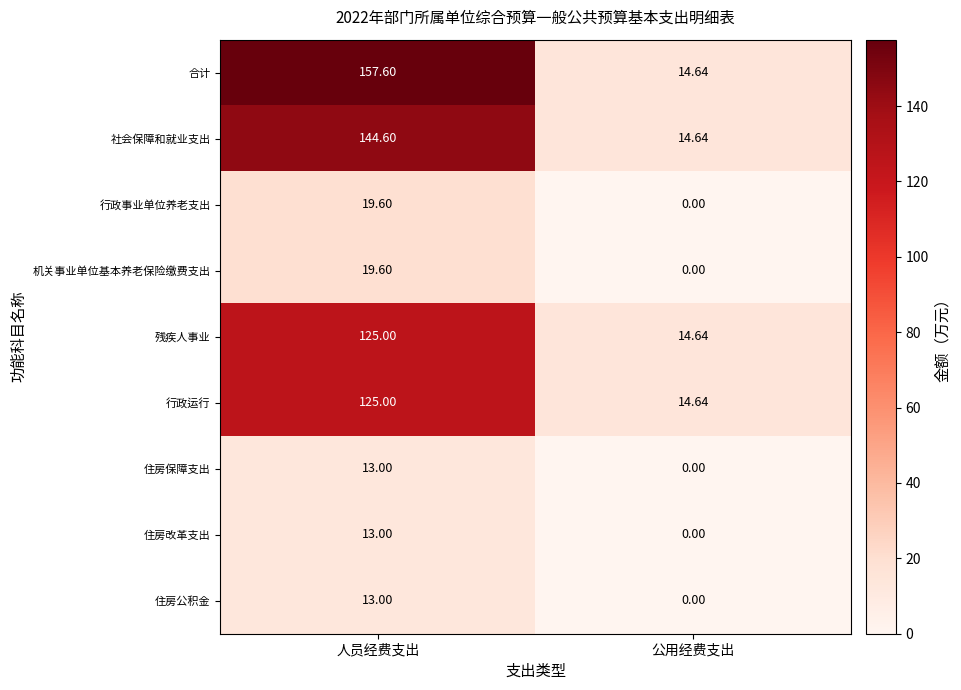

Where does the 合计 series first go above 157?

人员经费支出